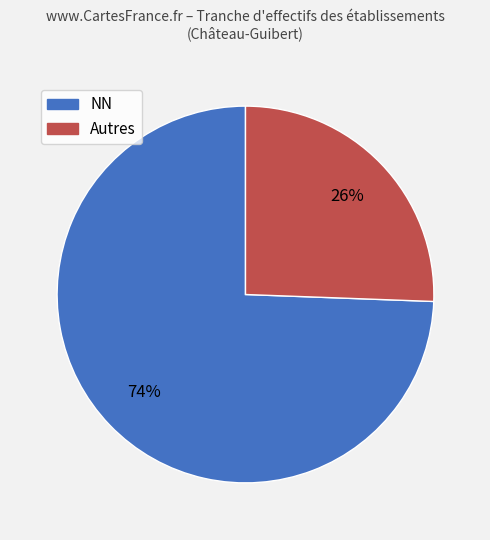

Is there a majority slice in this chart?

Yes